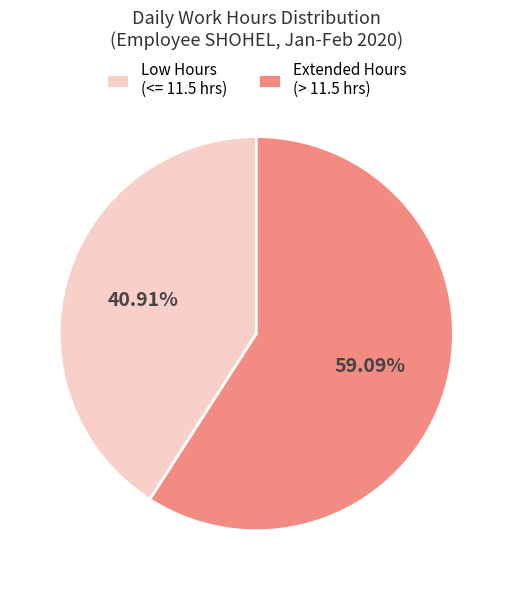

Which slice is the smallest?

Low Hours (<= 11.5 hrs)